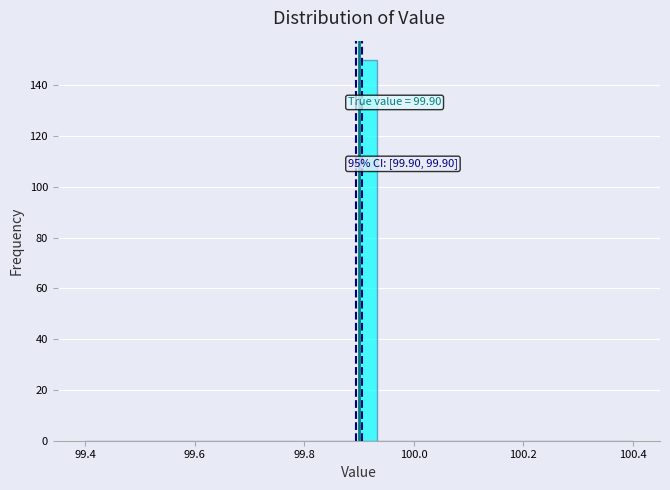

Around what value on the x-axis is the tallest bar? Give the approximate position of its centre, as read against the axis.

99.92